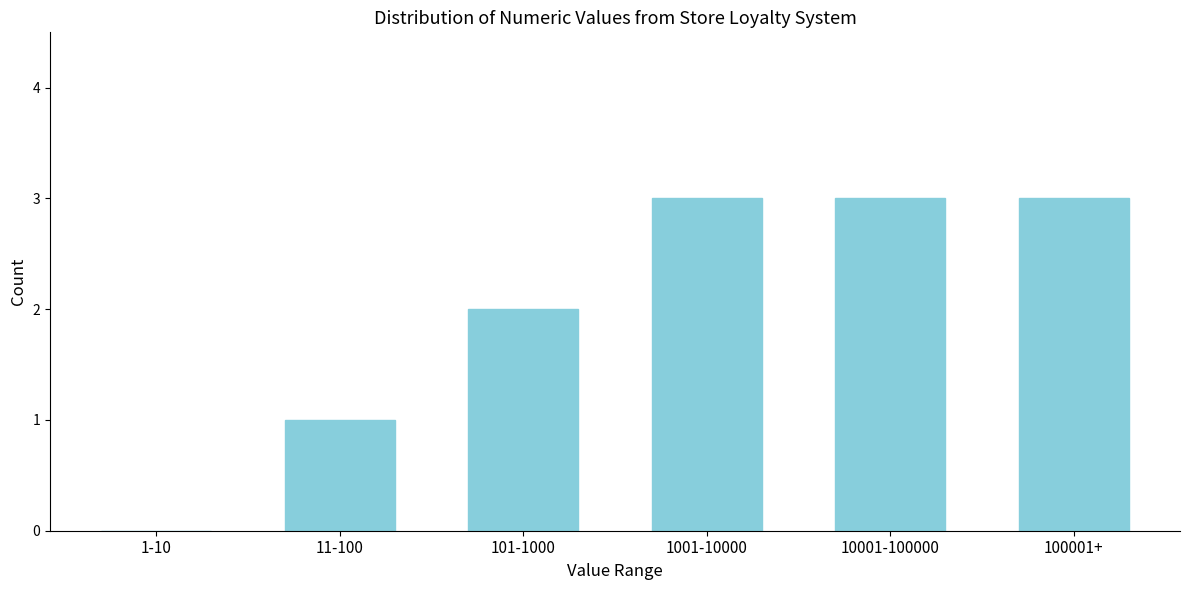

Reading left to right, transcribe all the data shown in this chart.

1-10=0	11-100=1	101-1000=2	1001-10000=3	10001-100000=3	100001+=3